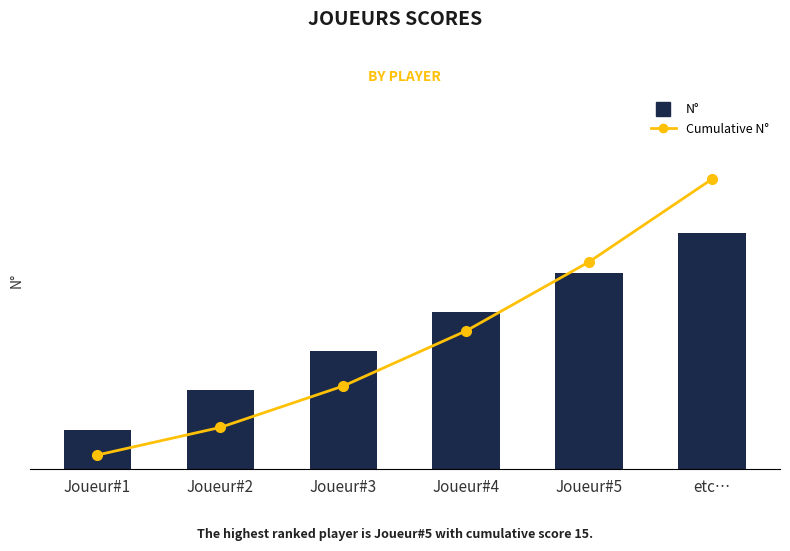

What is the greatest value displayed?

21